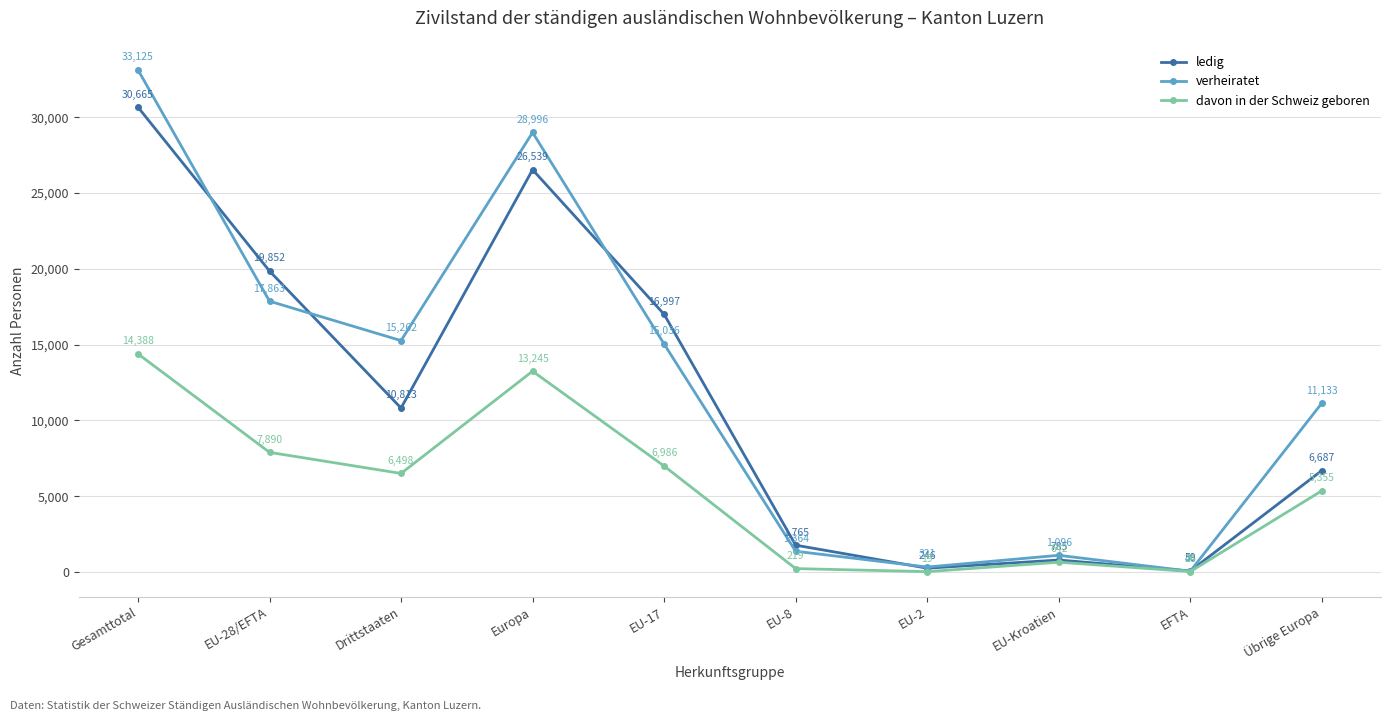

What is the sum of all verheiratet values?

124242